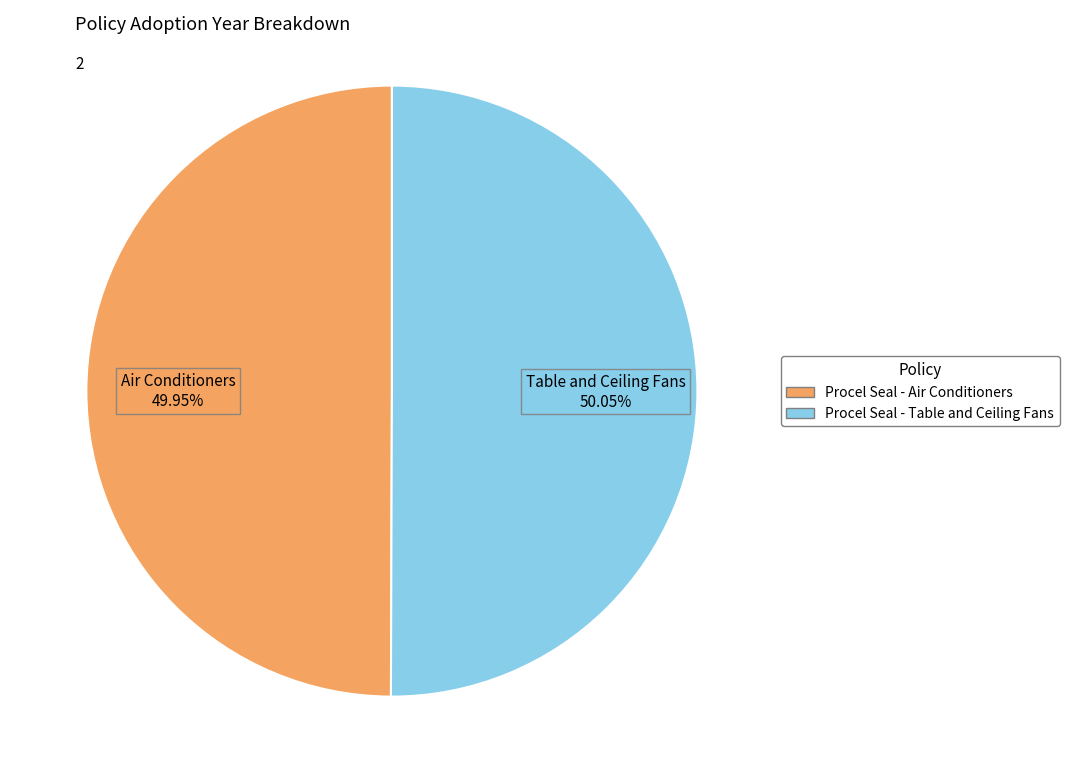

Does any single category account for the majority?

Yes